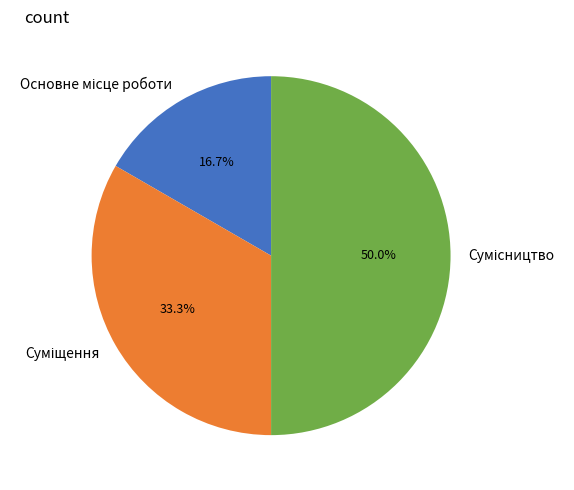

True or false: Суміщення accounts for 33% of the total.

True